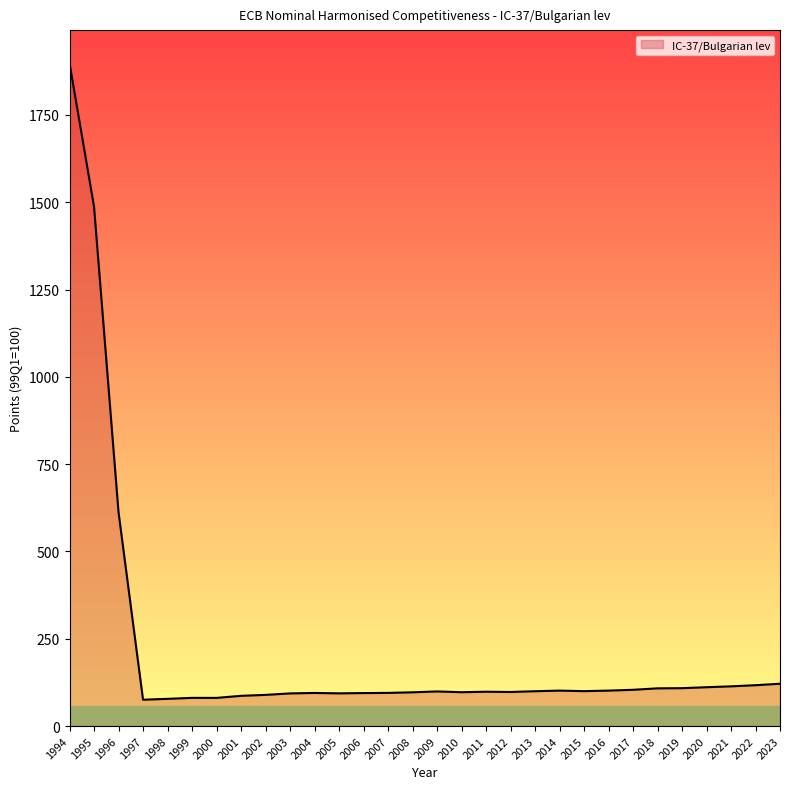

At which category does the chart reach its peak across all series?

1994